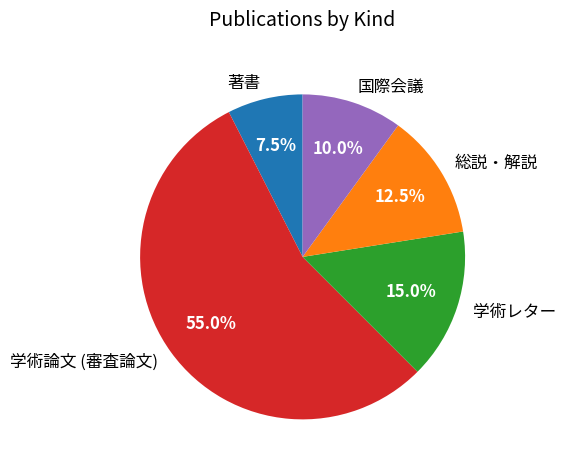

Combined, what portion of the pie is 総説・解説 and 国際会議?

22.5%